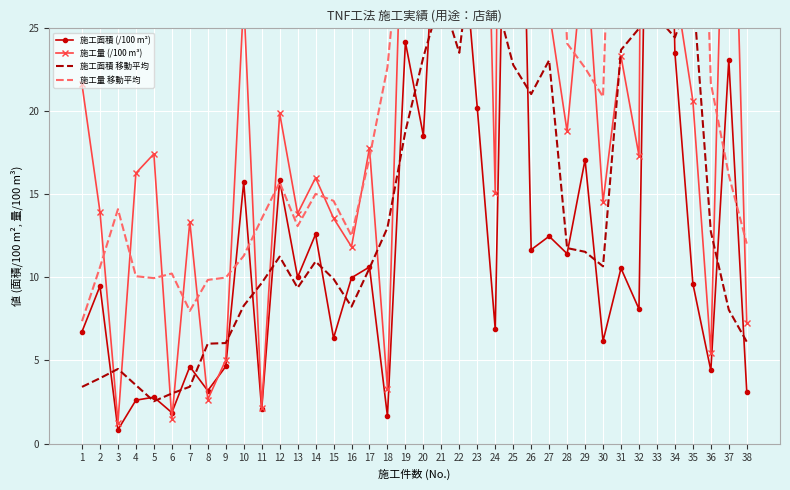

What are all the series names shown in the legend?

施工面積 (/100 m²), 施工量 (/100 m³), 施工面積 移動平均, 施工量 移動平均